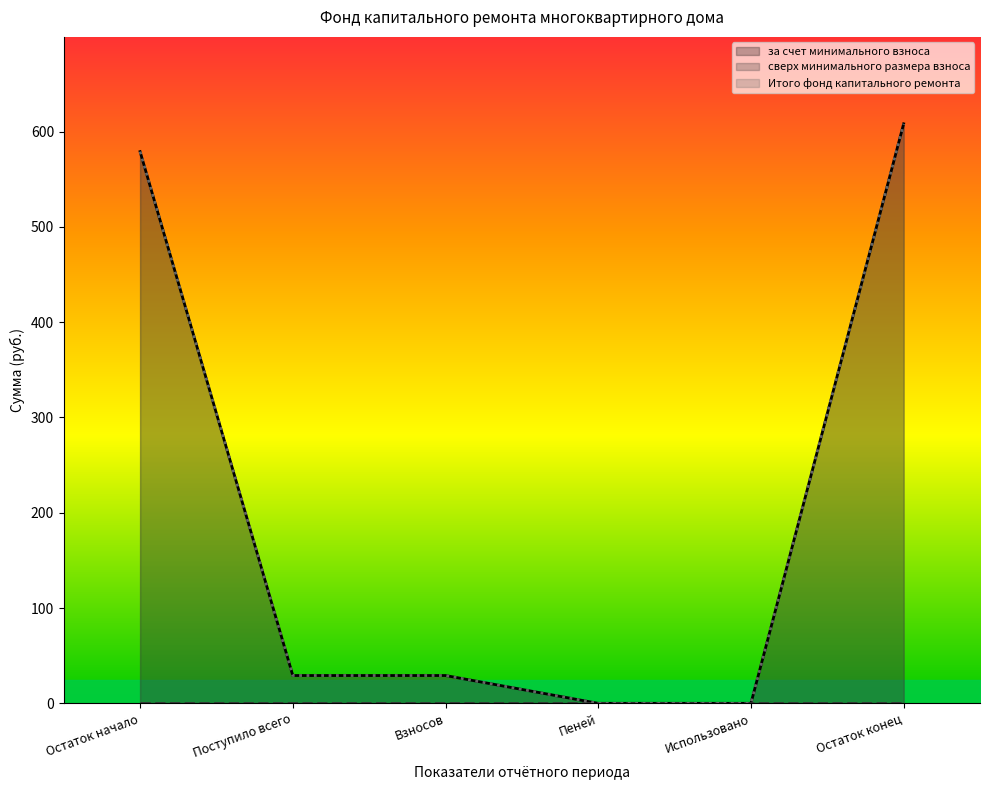

At how many categories does at least one series exceed 593?

1